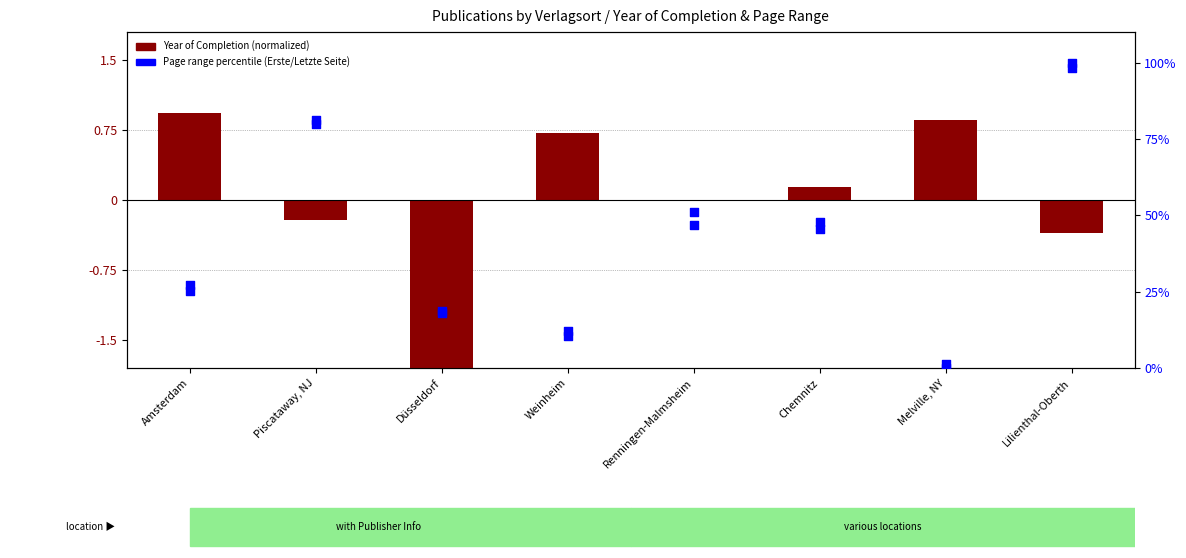

Which series has the largest total across all categories?

Letzte Seite (percentile)